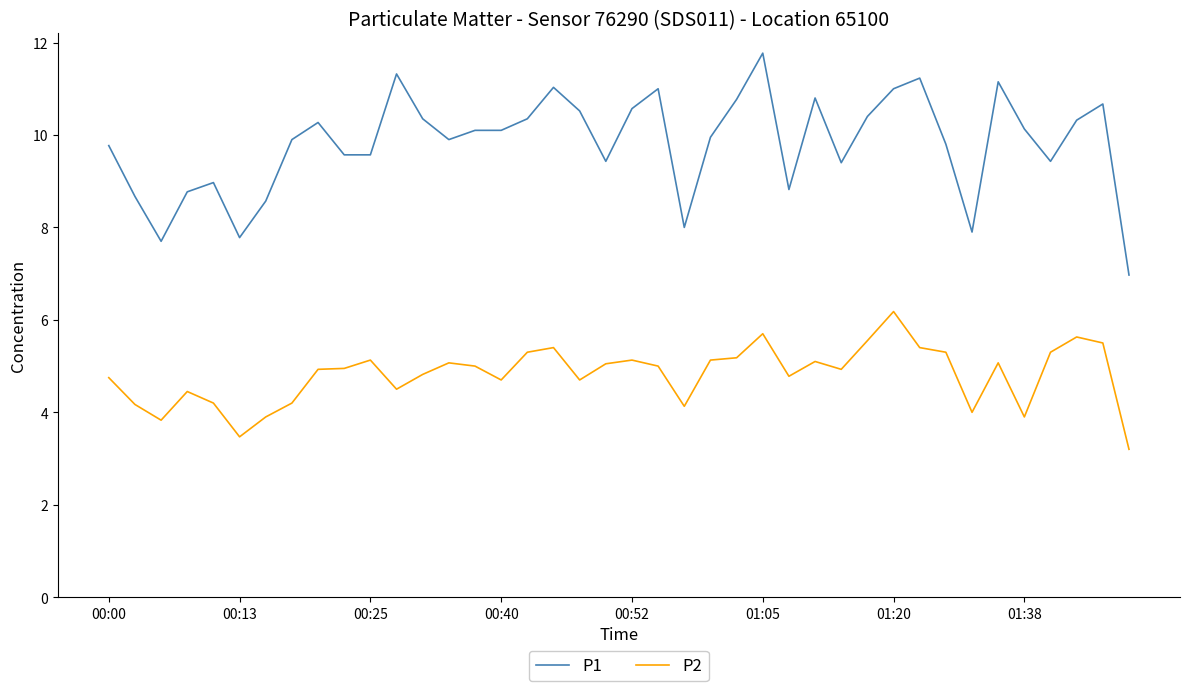

Does the chart display data point markers on the line(s)?

No